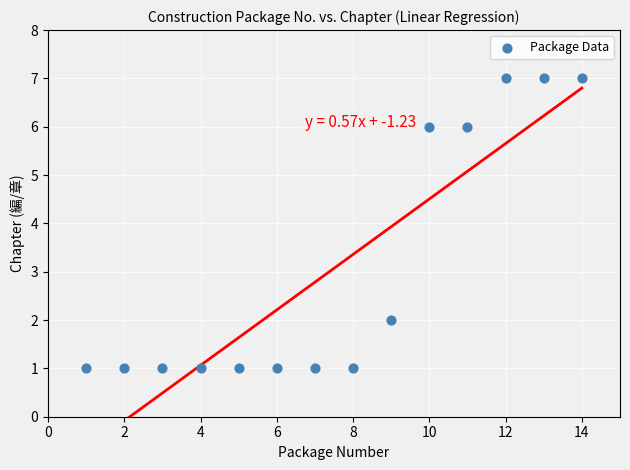

What is the range of Y values (max minus min)?

6